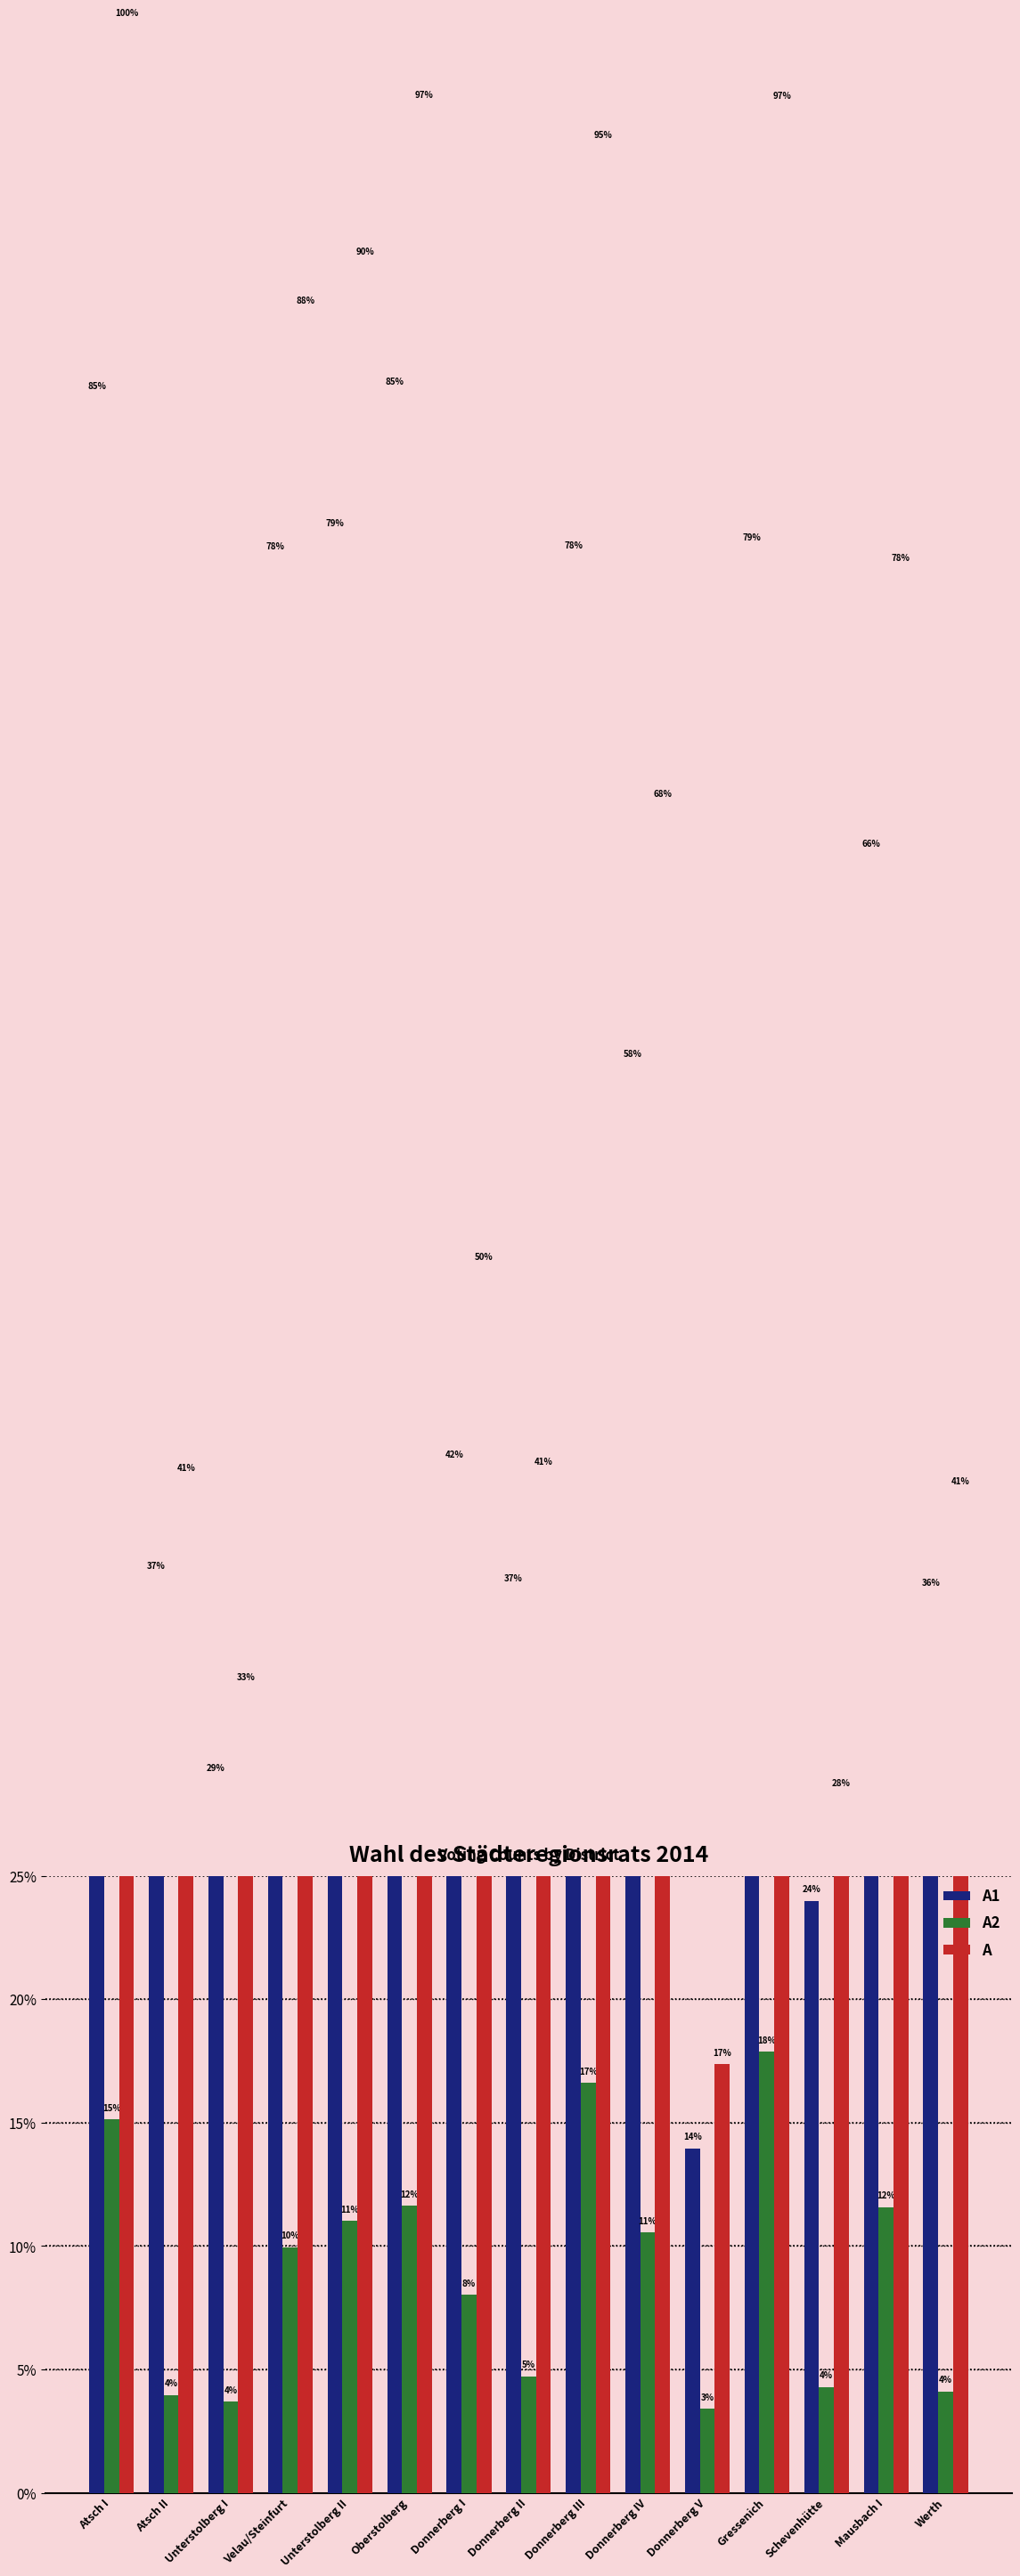

True or false: A1 has a value of 37.1 at Atsch II.

True